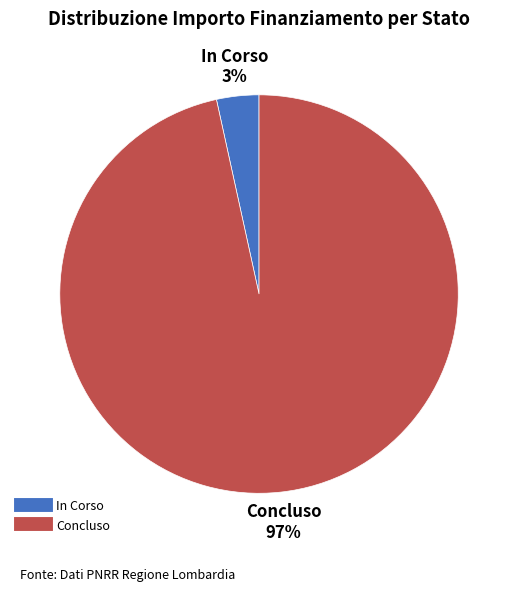

Is there any slice that represents more than half of the pie?

Yes